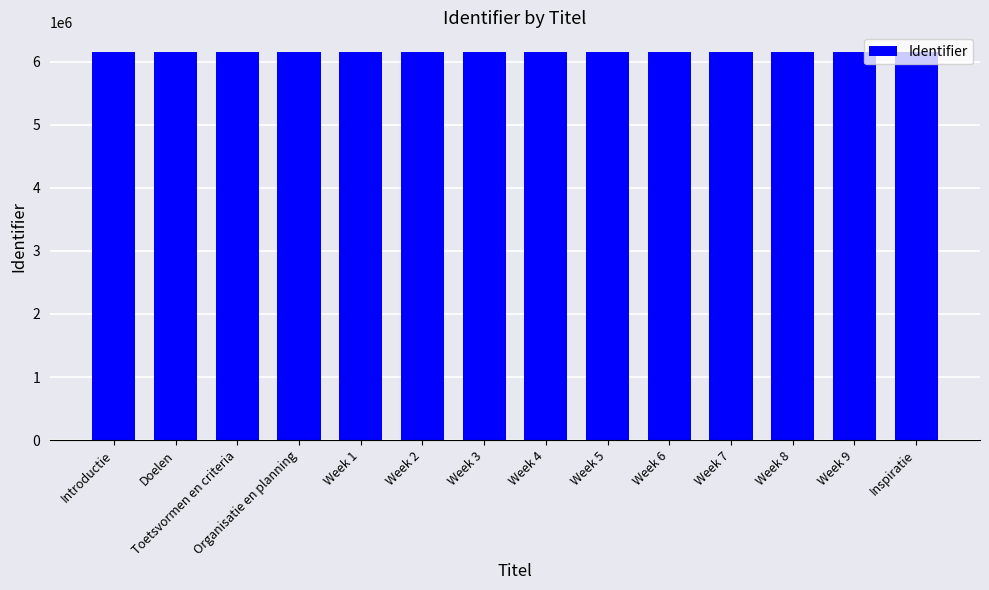

What is the maximum value shown in the chart?

6154967